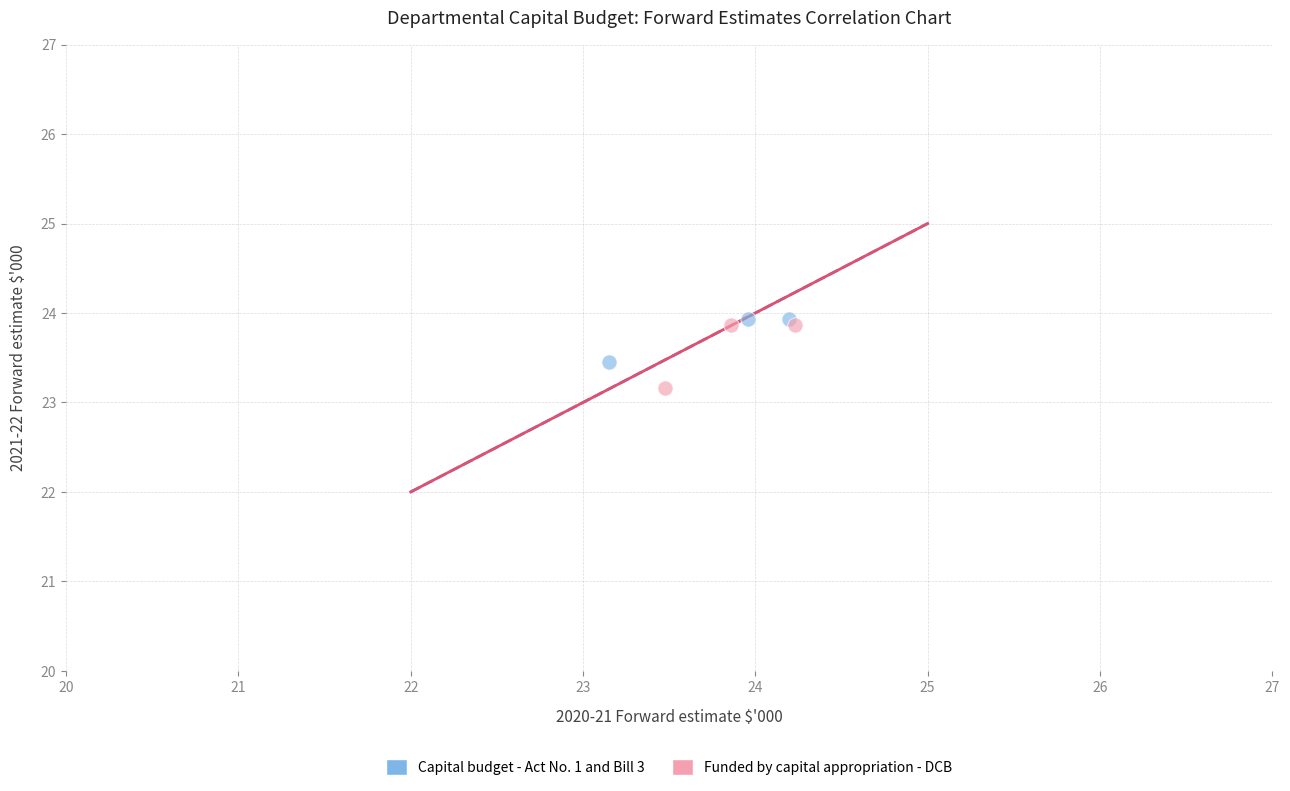

Which series contains the lowest Y value?

Funded by capital appropriation - DCB